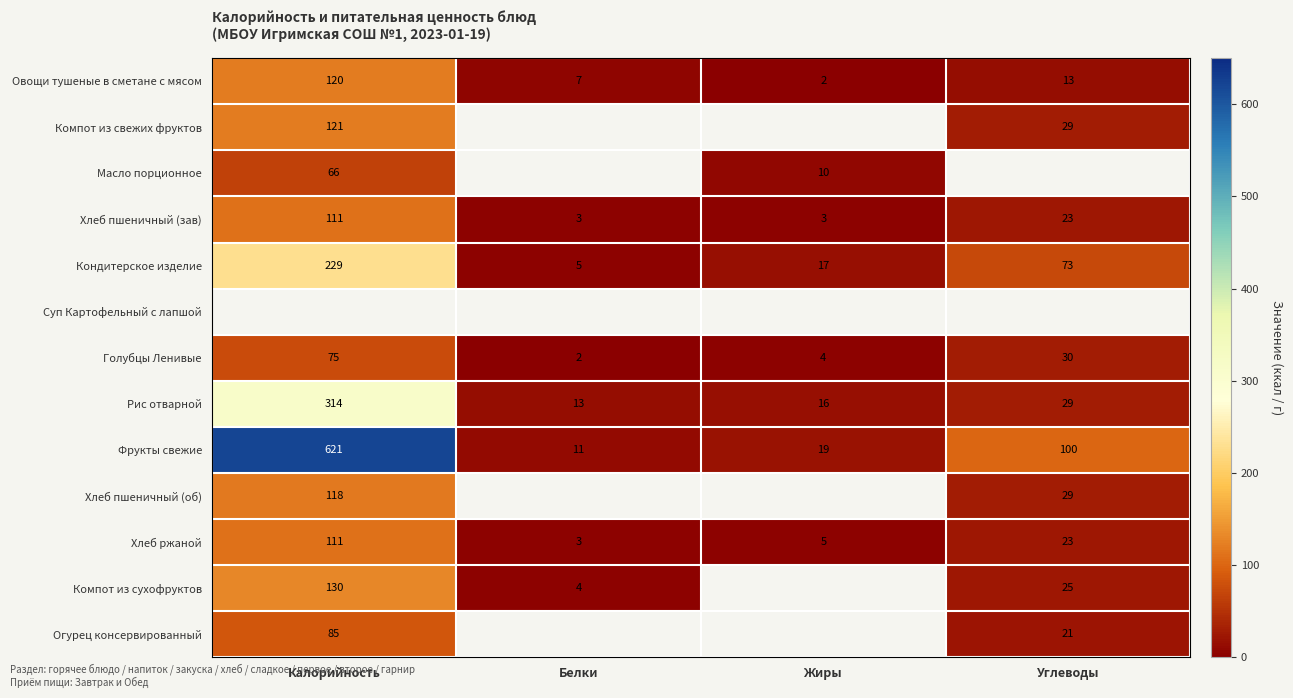

True or false: Рис отварной has a value of 29 at Углеводы.

True